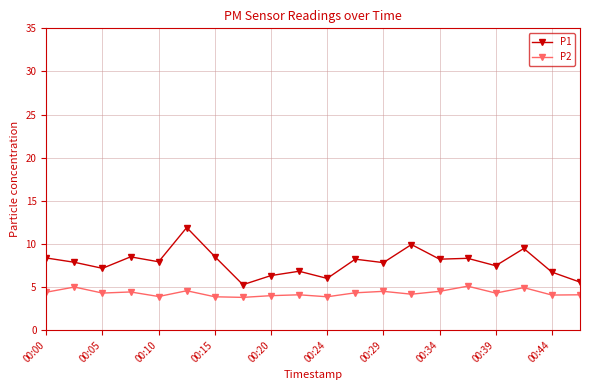

List the series in order of their overall mean, lowest first.

P2, P1